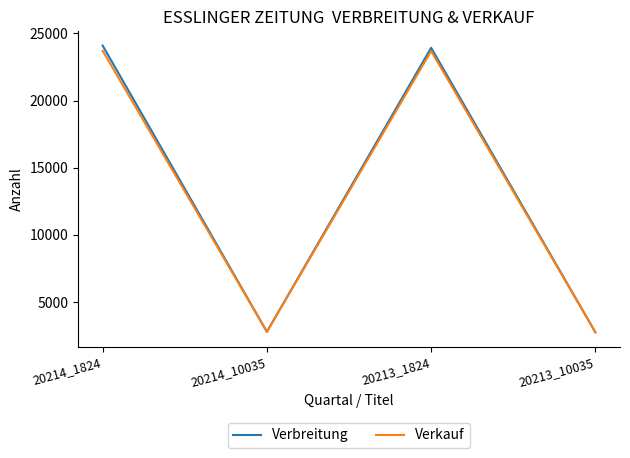

Is the value of Verbreitung at 20214_1824 greater than the value of Verkauf at 20213_1824?

Yes